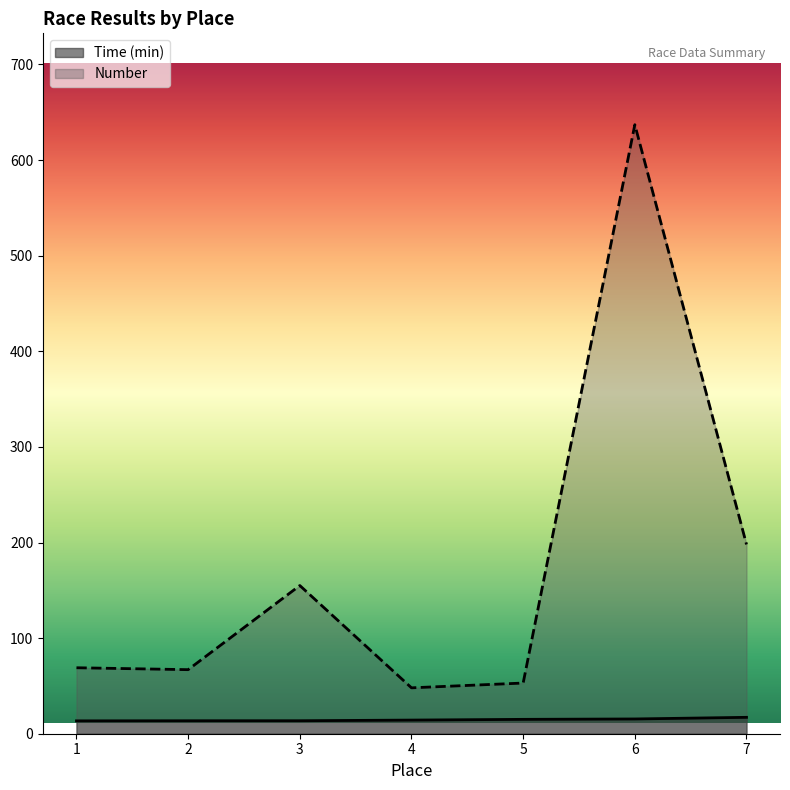

Between 3 and 7, which is larger?

7